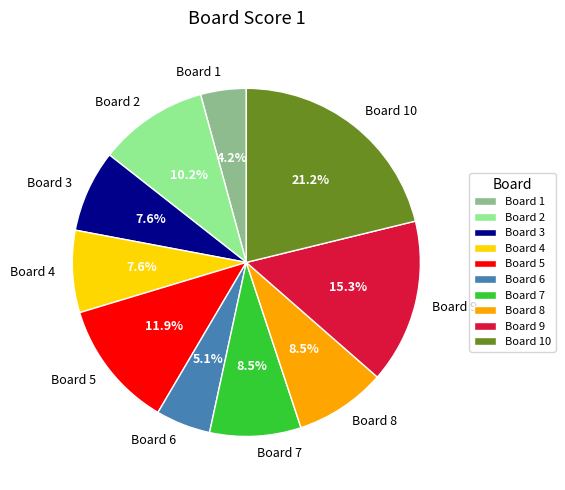

The Board 6 slice represents 5% of the pie. True or false?

True